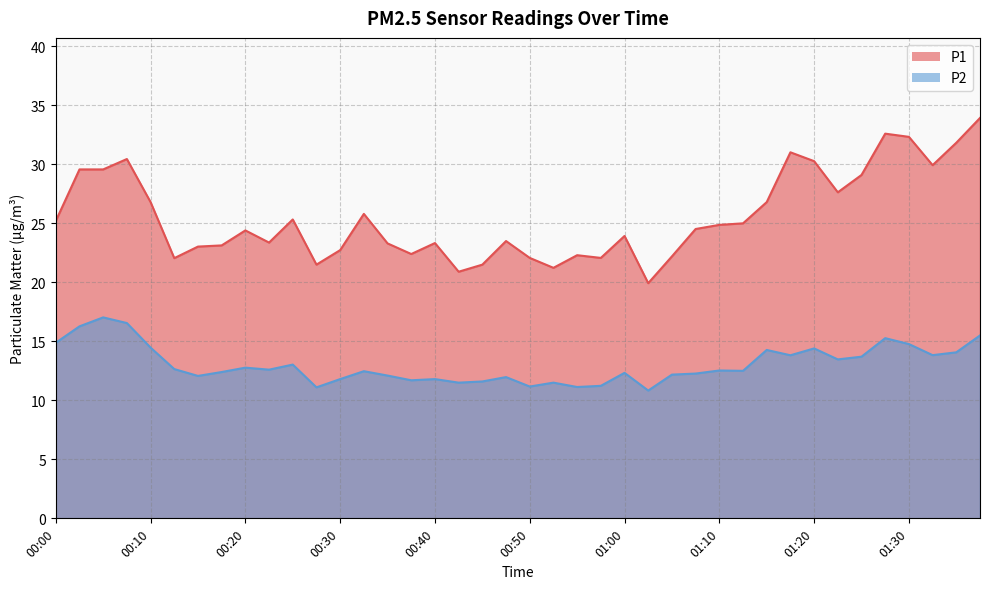

The P1 series shows 12.9 at 00:12. True or false?

False